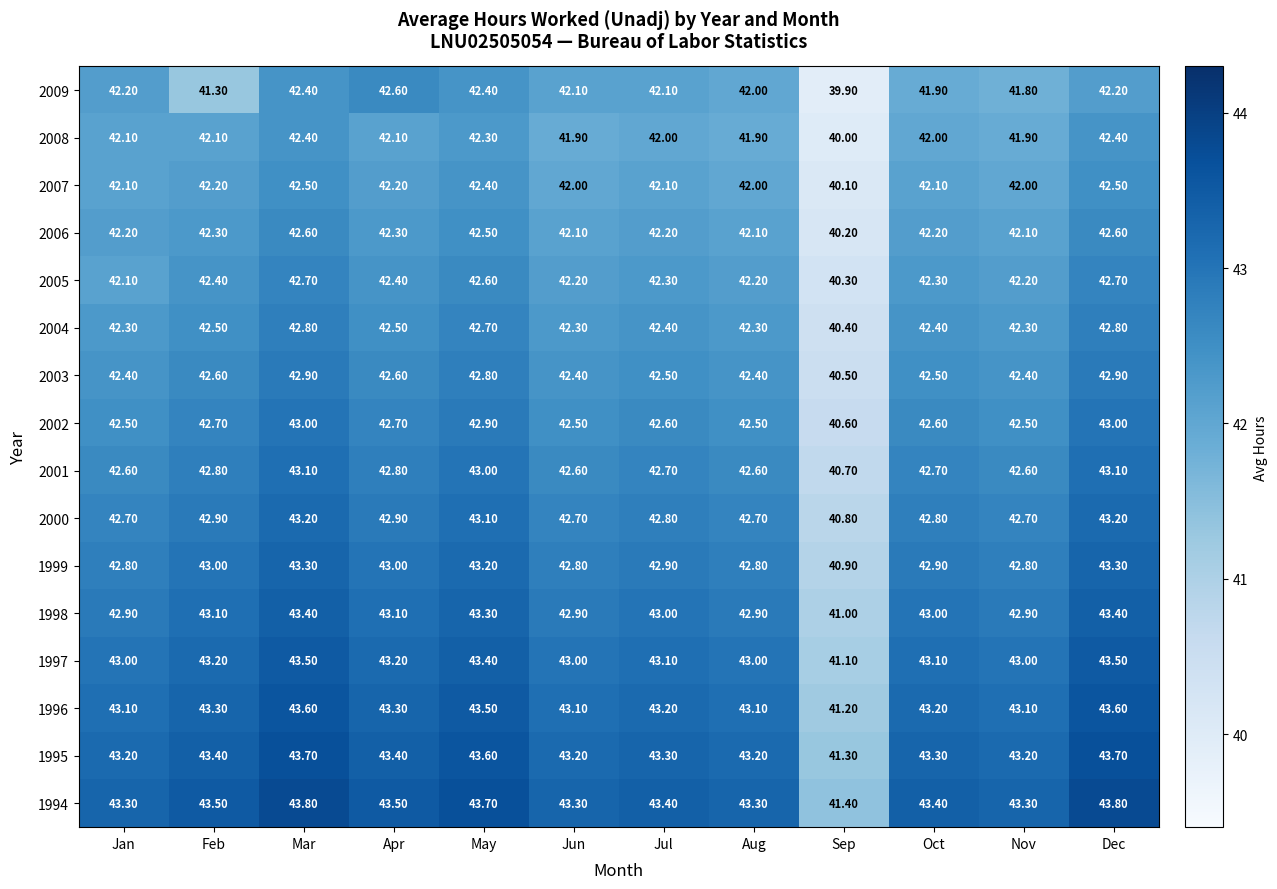

Between Jul and Nov, which series saw the biggest shift?

2009